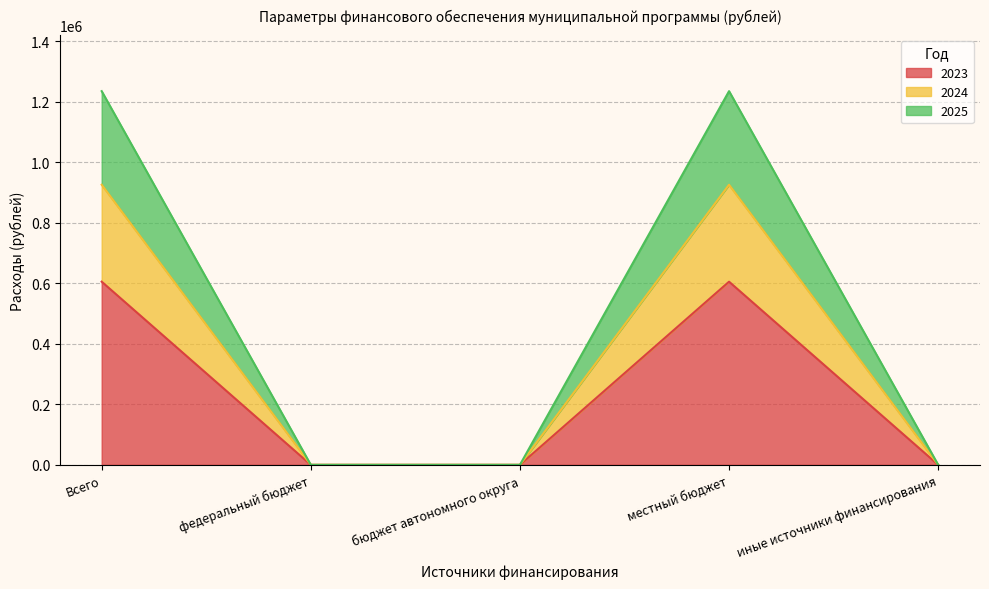

At how many categories does at least one series exceed 463958?

2